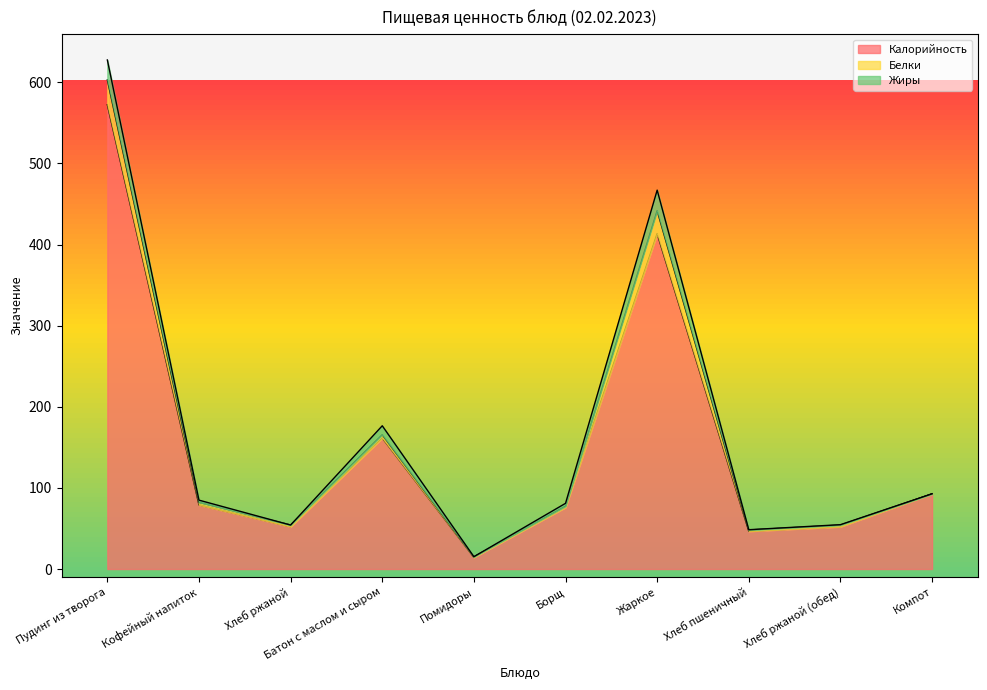

True or false: Калорийность and Жиры intersect in this chart.

False